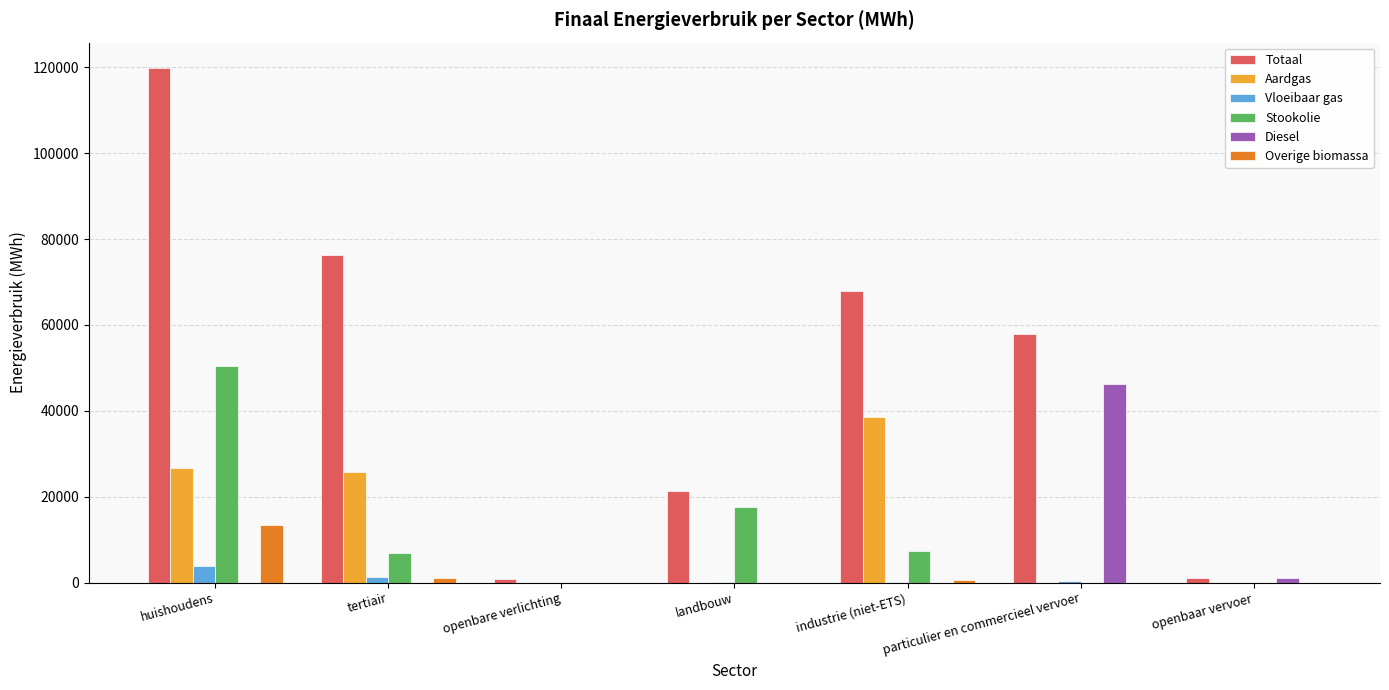

At which label is Aardgas closest to 19233?

tertiair